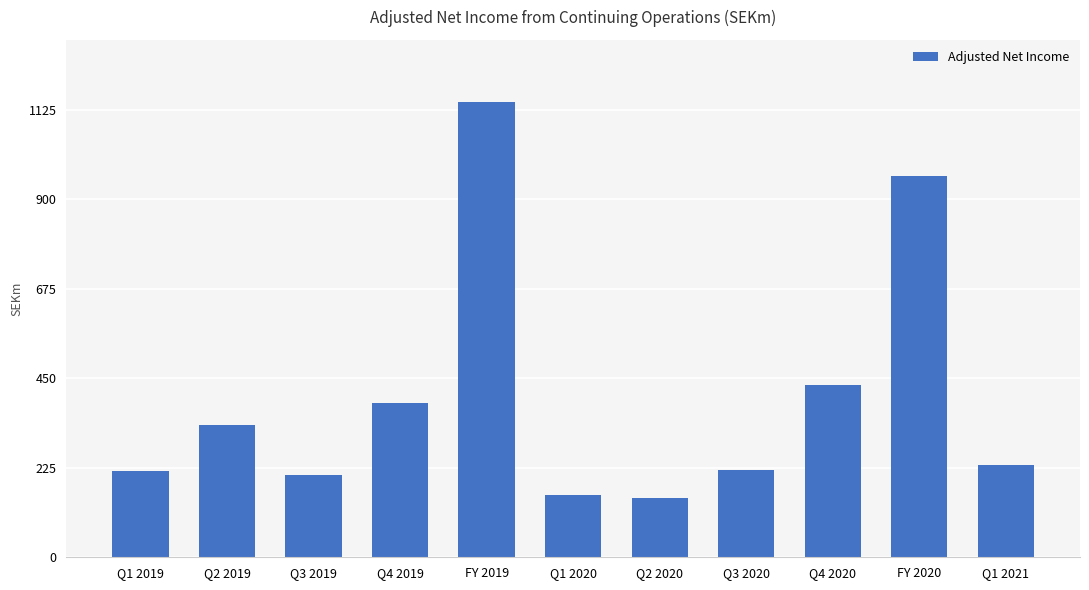

Which category has the highest value across all series?

FY 2019